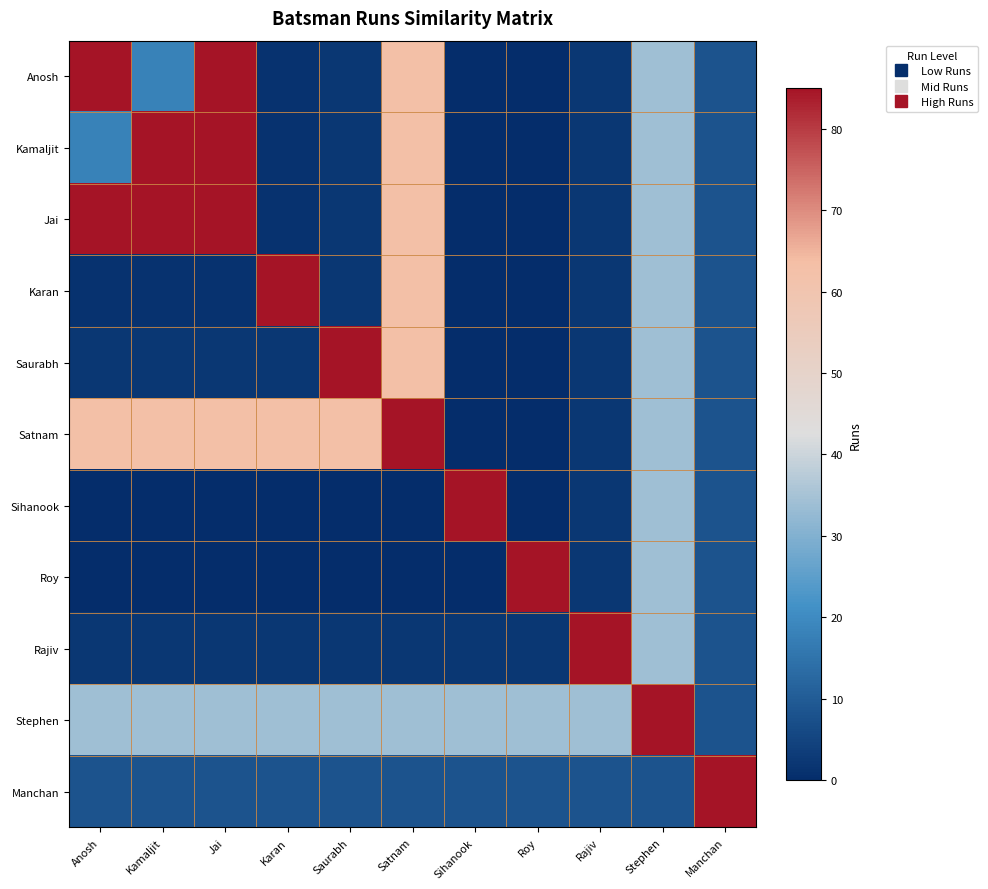

Between Karan and Roy, which series saw the biggest shift?

Karan